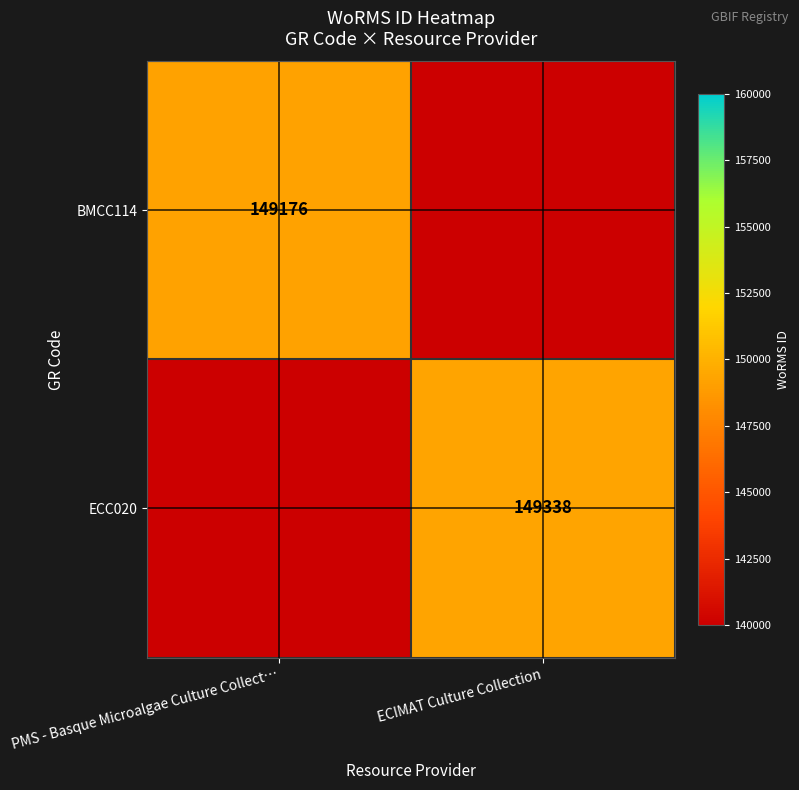

Is it true that ECC020 equals 149338 at ECIMAT Culture Collection?

True